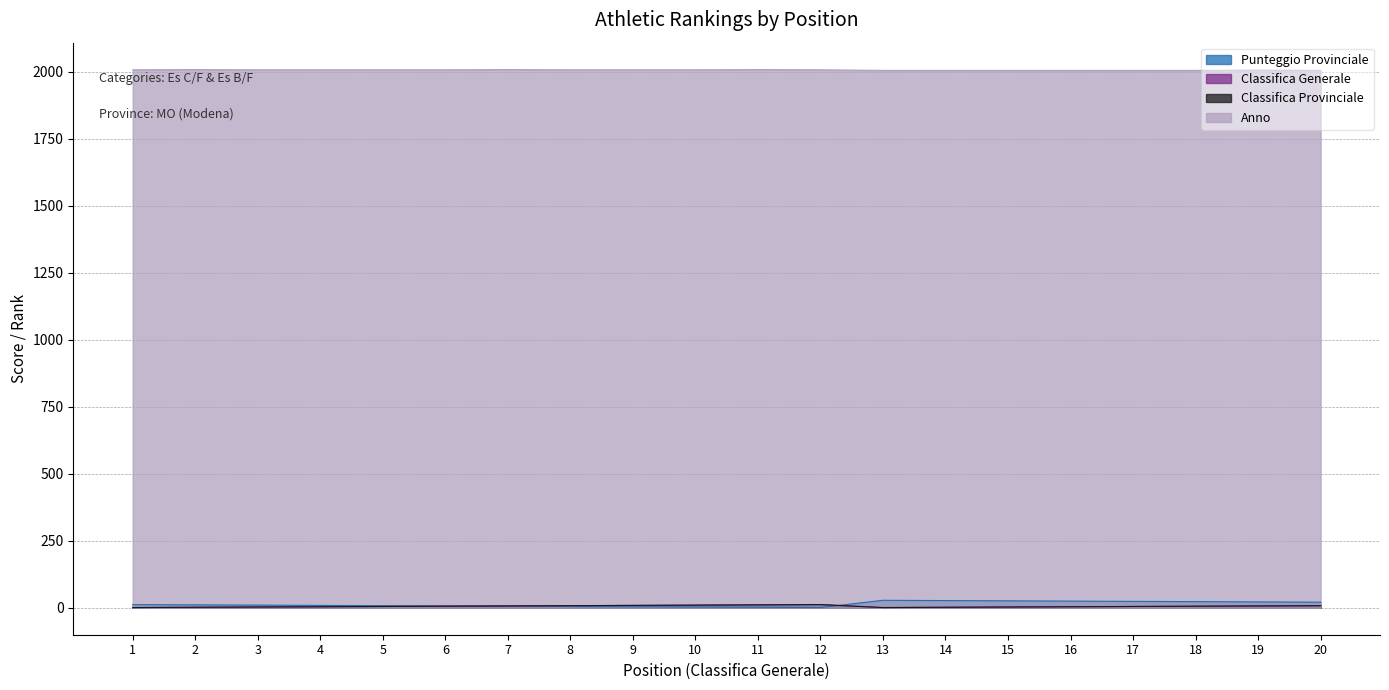

What is the total value across all series at 13?

2036